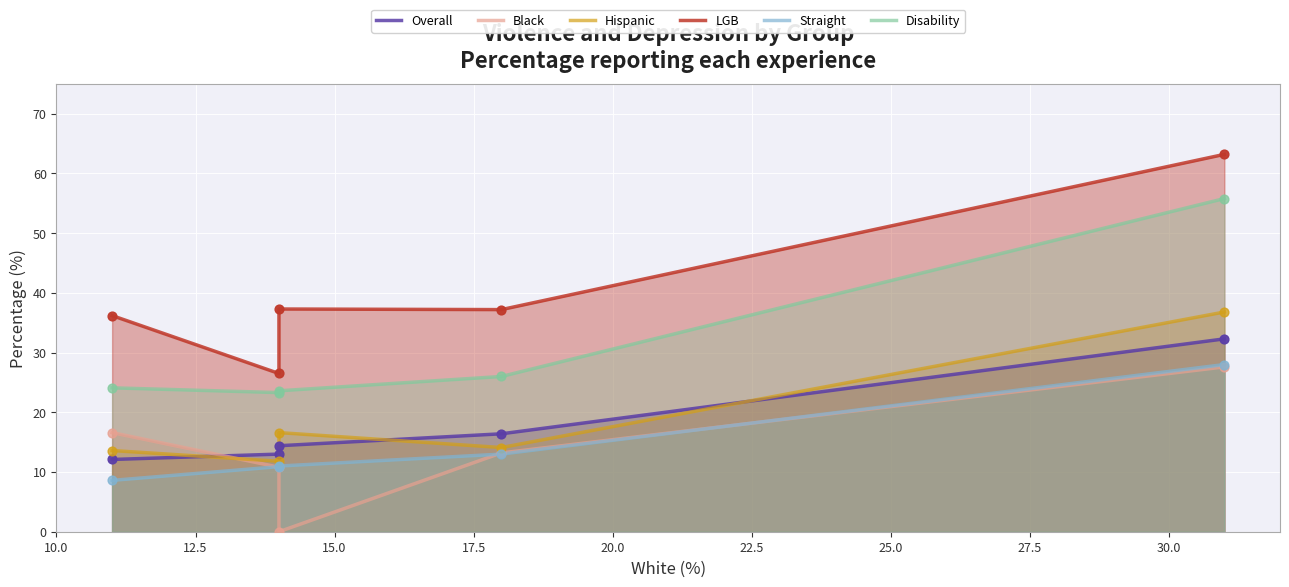

What are all the series names shown in the legend?

Overall, Black, Hispanic, LGB, Straight, Disability